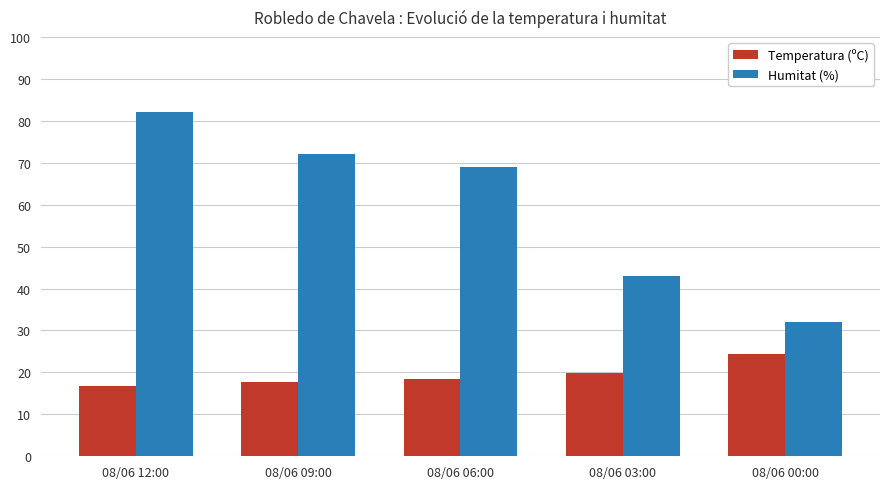

What is the lowest value of the Temperatura (ºC) series?

16.7